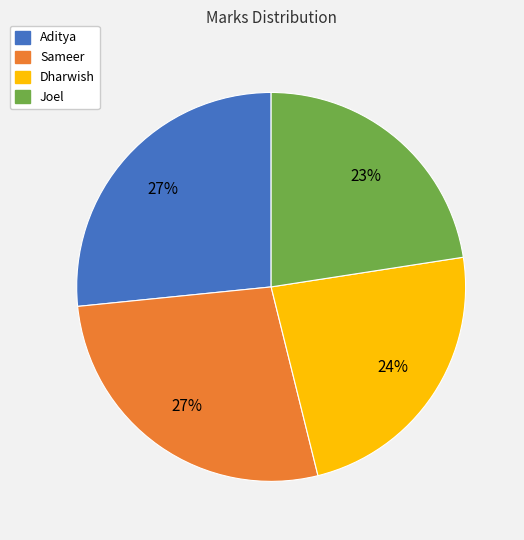

Between Dharwish and Sameer, which is larger?

Sameer